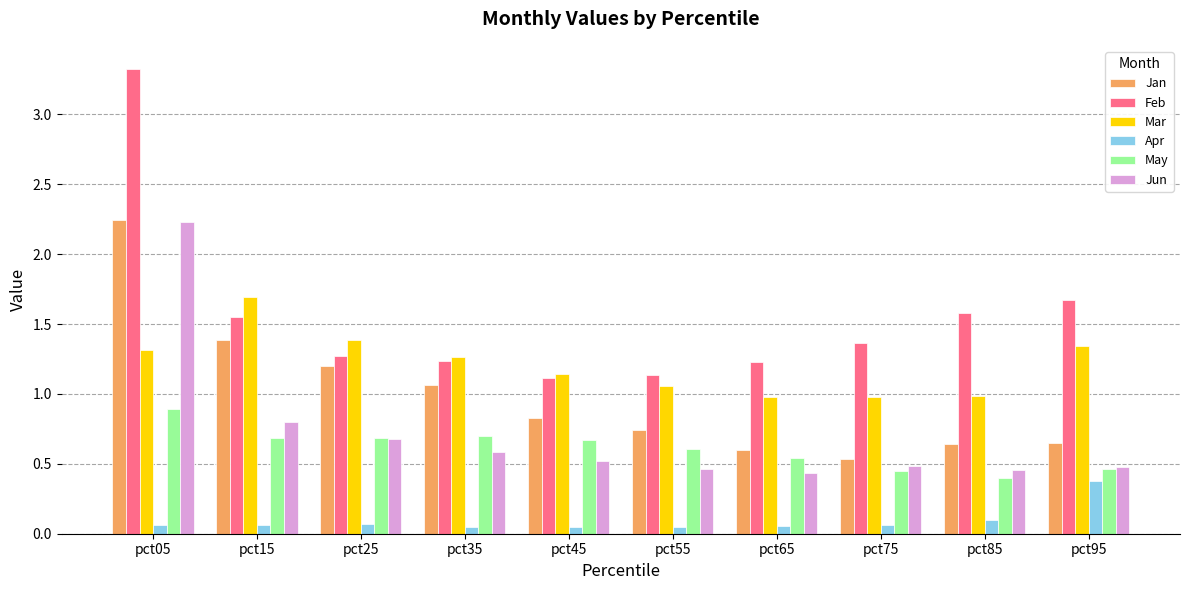

Is the value of May at pct75 greater than the value of Apr at pct95?

Yes